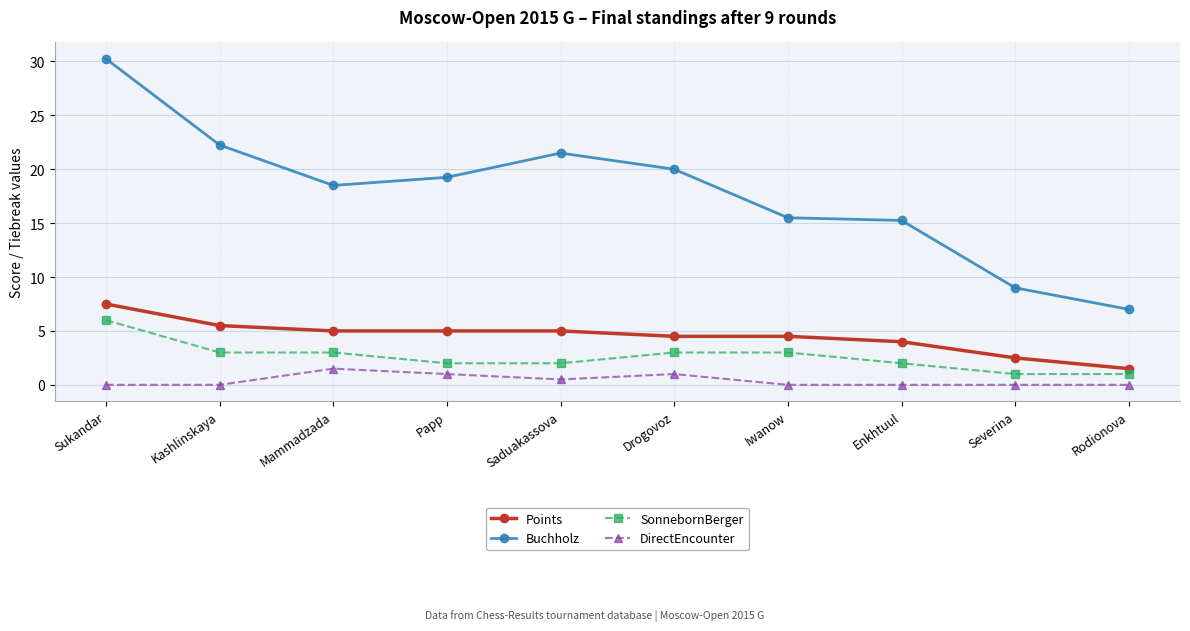

Where is Buchholz nearest to the value 18?

Mammadzada